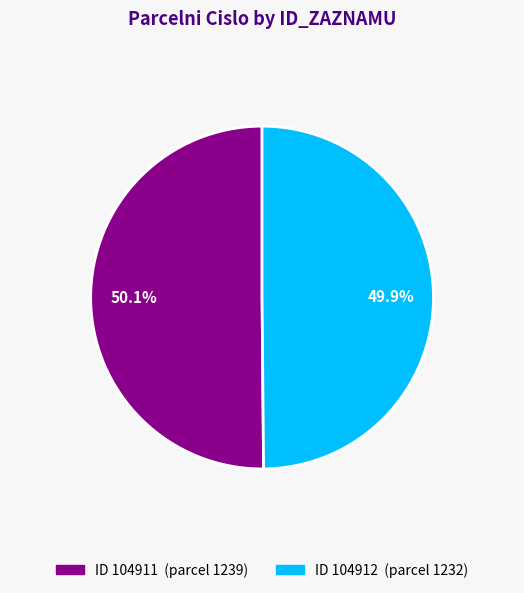

Is there a majority slice in this chart?

Yes